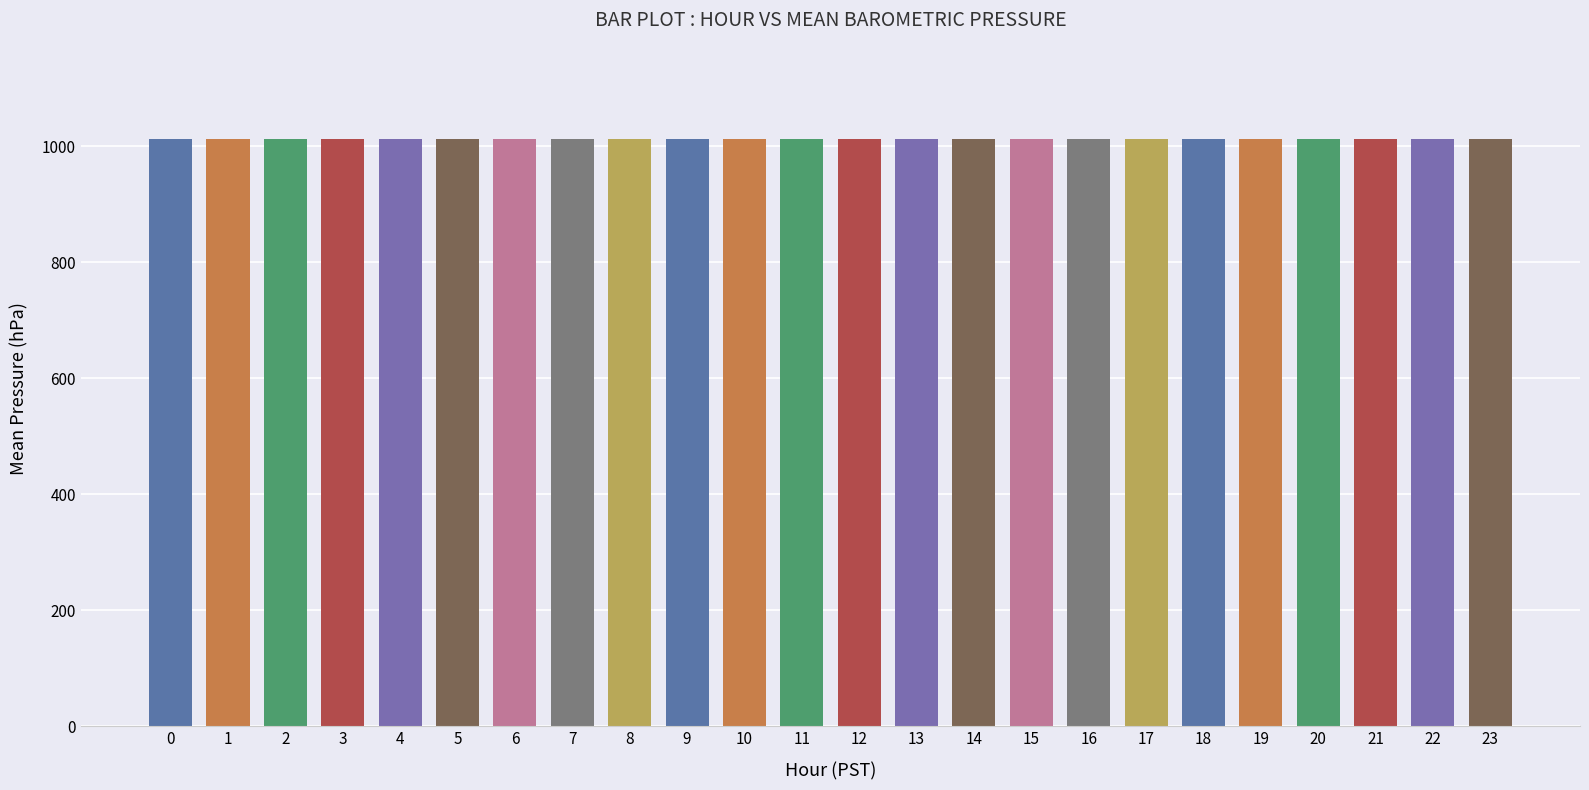

What is the change in value from 0 to 20?

+0.1